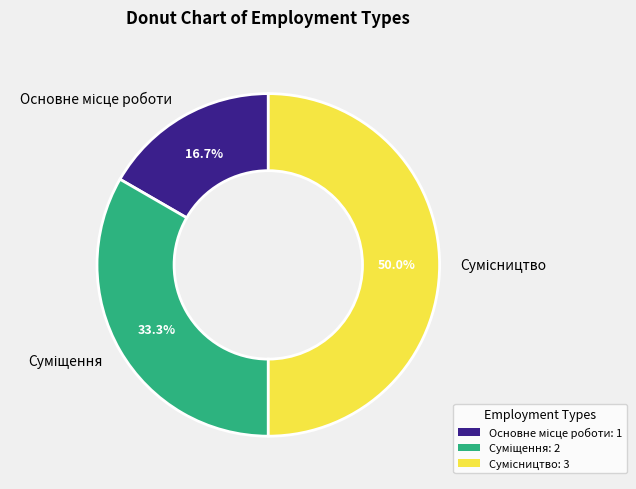

How many slices are in this pie chart?

3